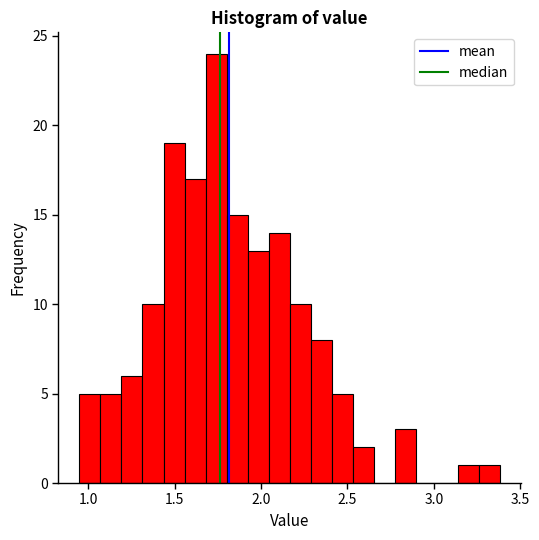

Read against the x-axis, roughly where is the centre of the tallest bar?

1.75